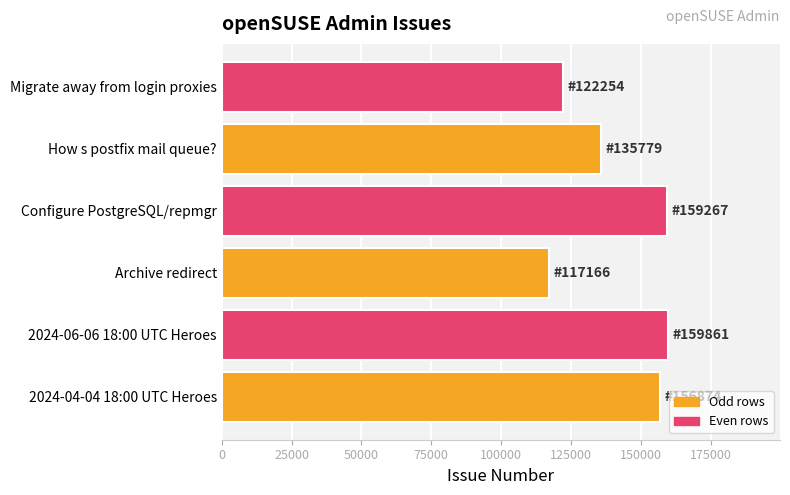

Which category has the lowest value across all series?

Archive redirect